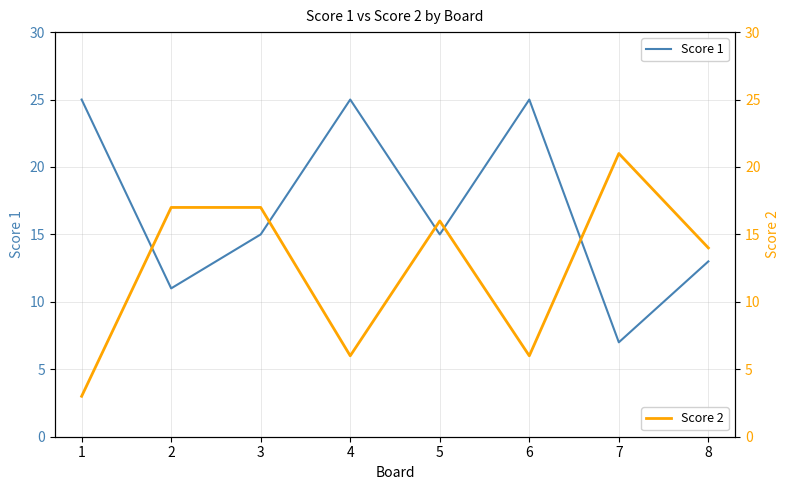

What is the difference between the maximum and minimum values in the Score 1 series?

18